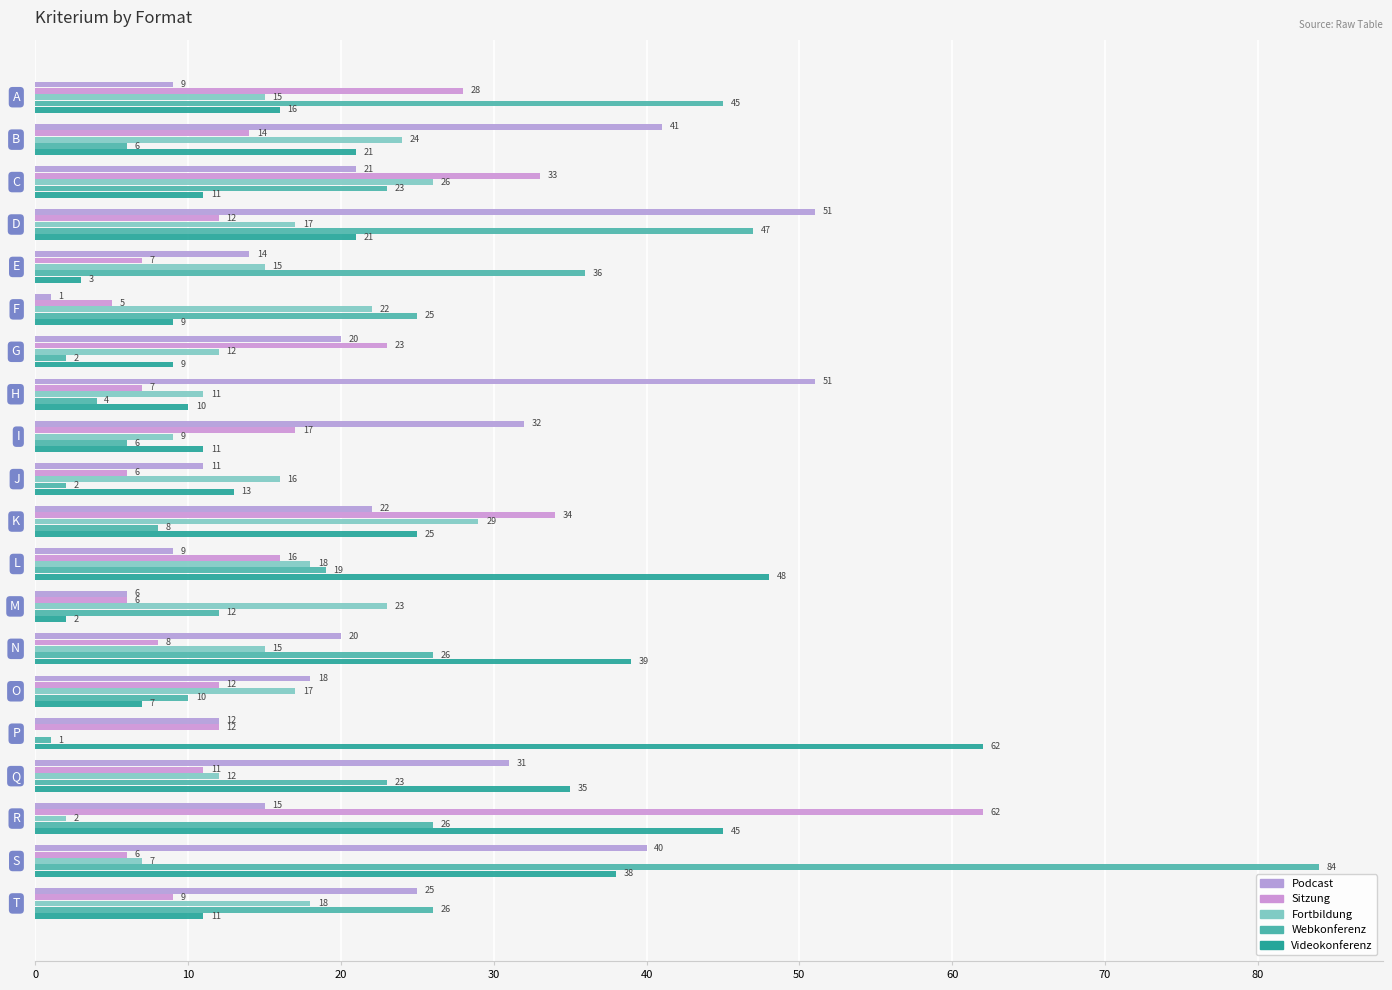

What is the value of the Sitzung bar at the 1st from the left?

28